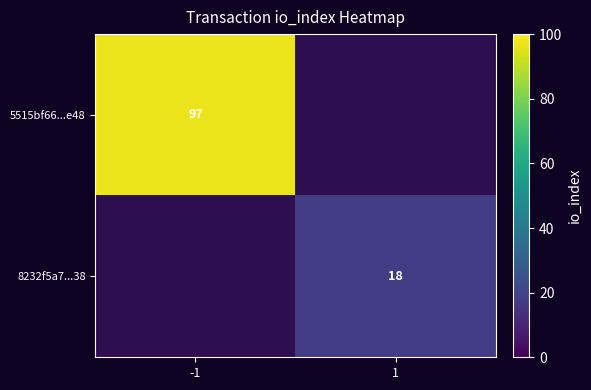

True or false: 5515bf66...e48 has a value of 97 at -1.

True